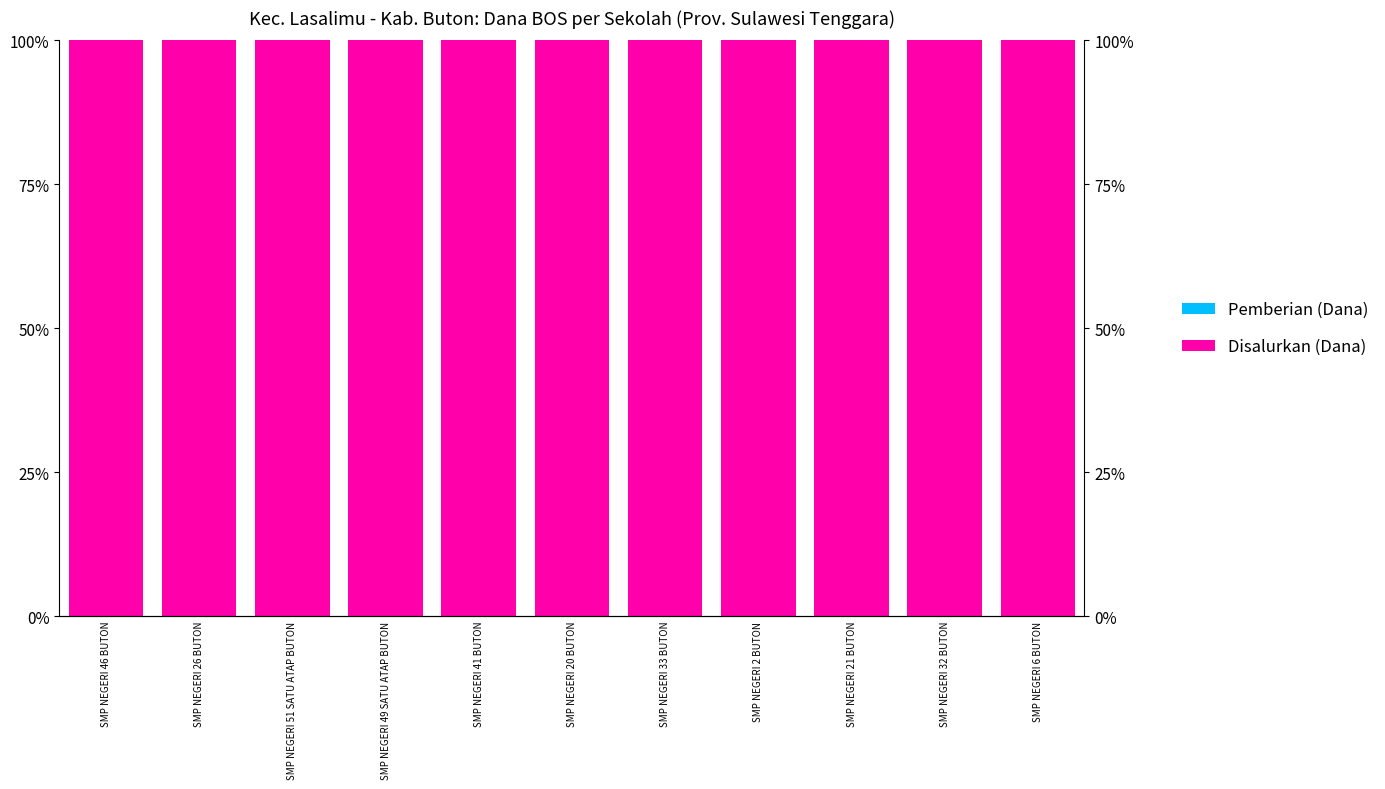

What position from the left is SMP NEGERI 26 BUTON?

2